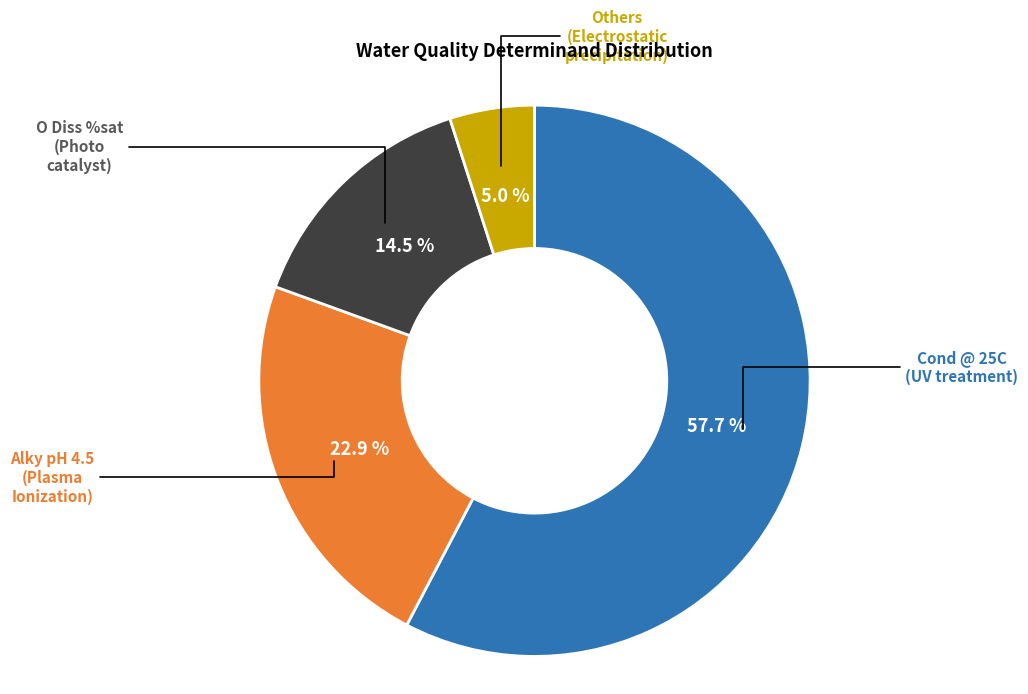

How many segments does this pie chart have?

4